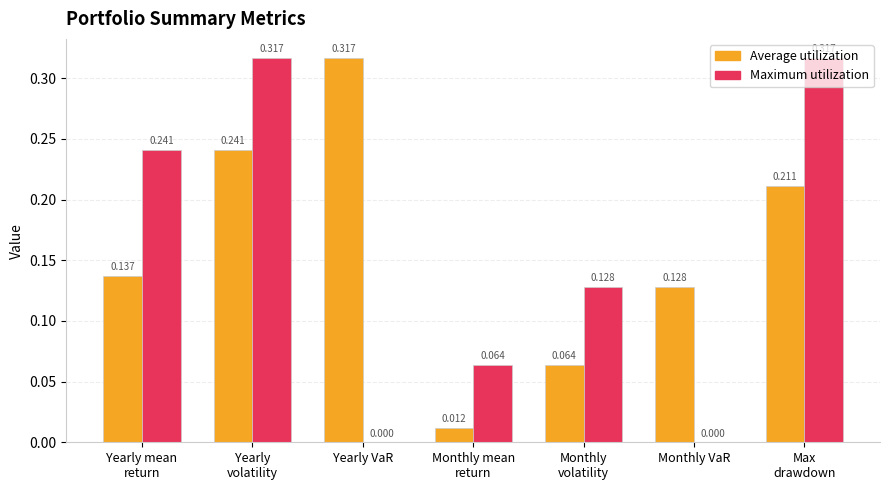

True or false: Average utilization has a value of 0.1 at Yearly VaR.

False